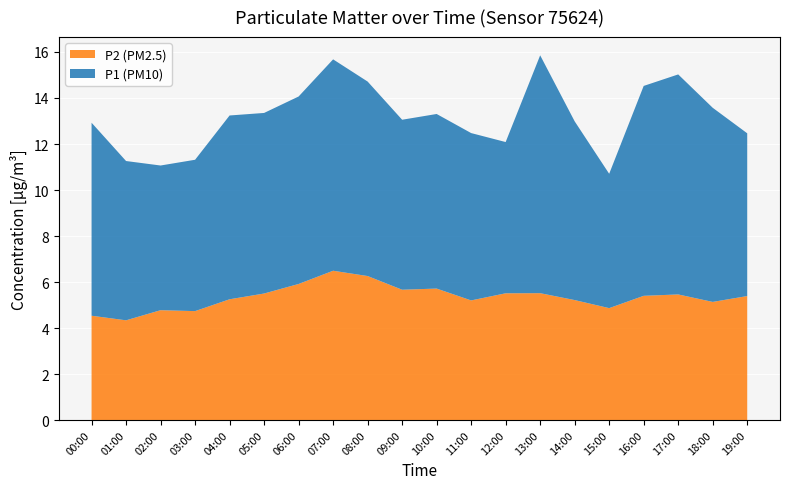

True or false: P2 (PM2.5) has a value of 4.7 at 03:00.

True